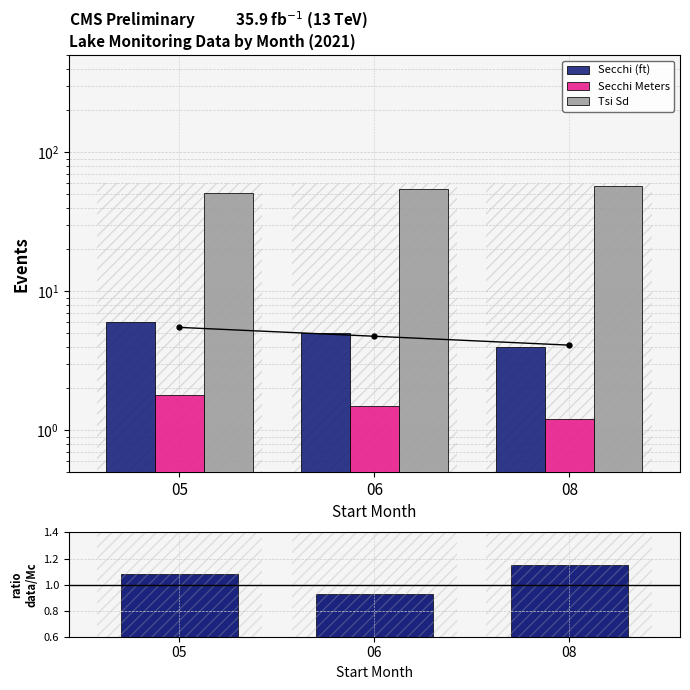

What is the spread (max minus min) of values at 08?

55.9